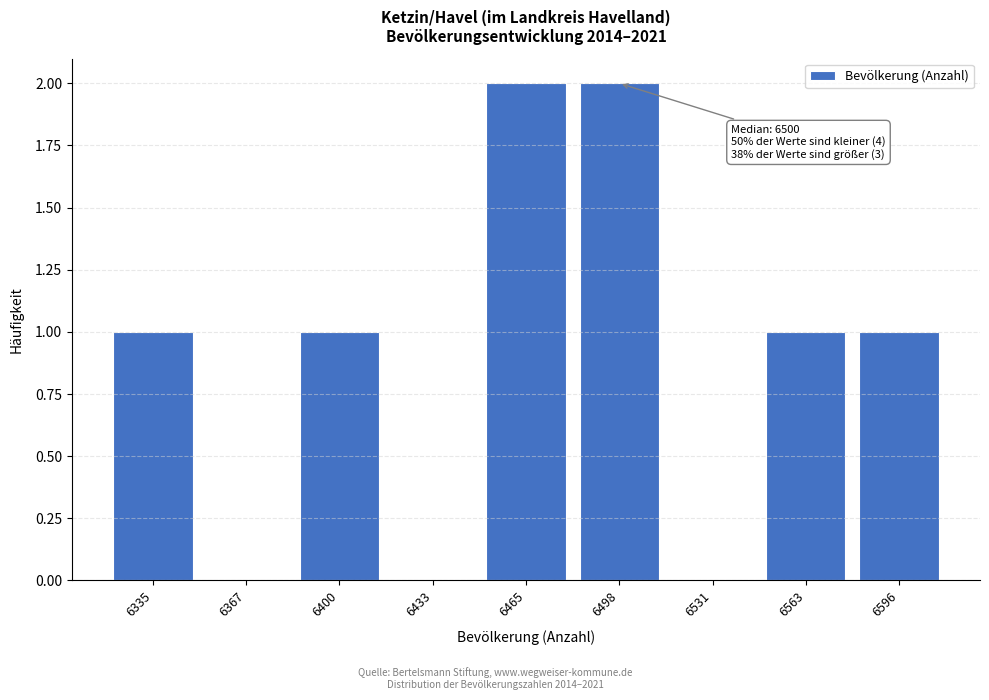

Reading left to right, list all the values displayed in this chart.

6335=1	6367=0	6400=1	6433=0	6465=2	6498=2	6531=0	6563=1	6596=1